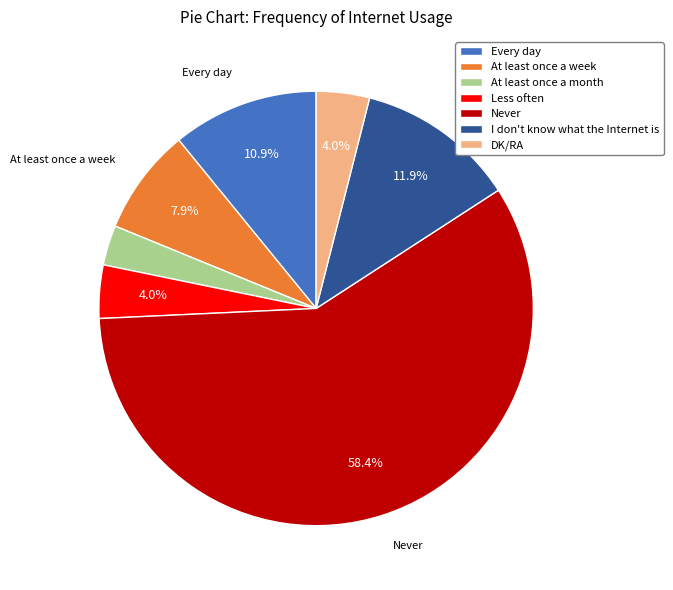

What percentage is the Never slice, to the nearest percent?

58%